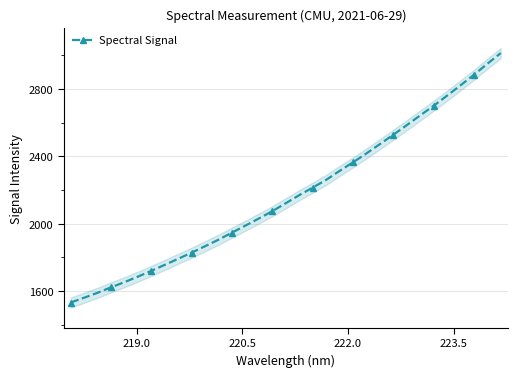

How many lines are shown in the chart?

1